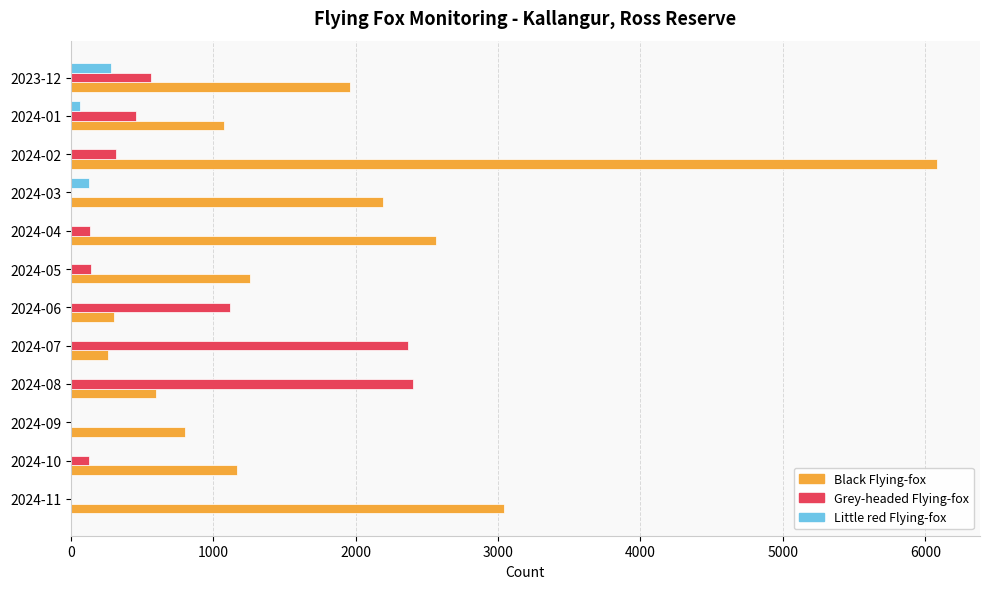

At which label is Black Flying-fox closest to 3171?

2024-11